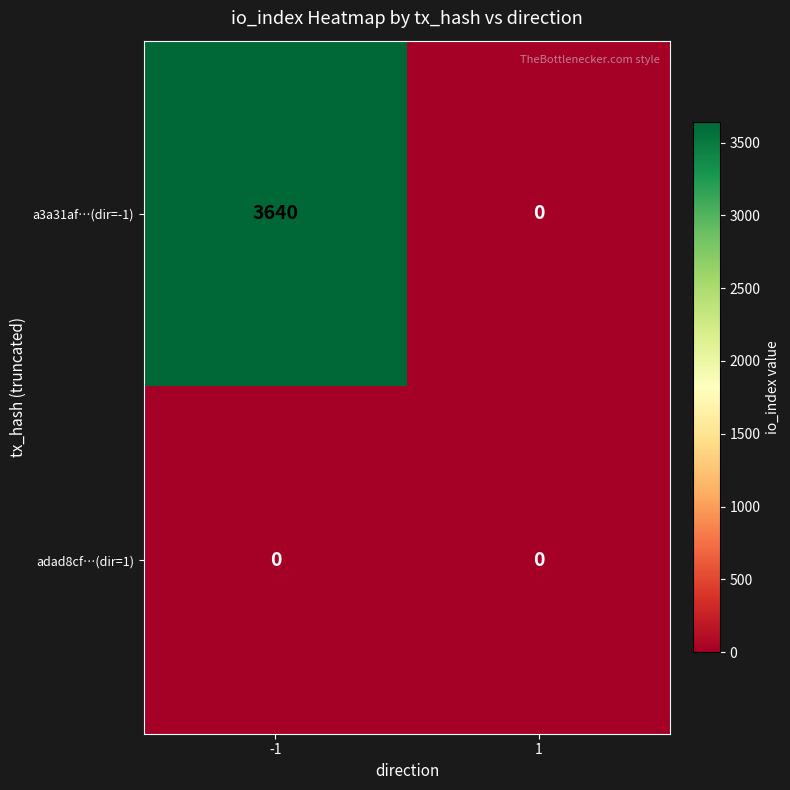

What is the spread (max minus min) of values at -1?

3640